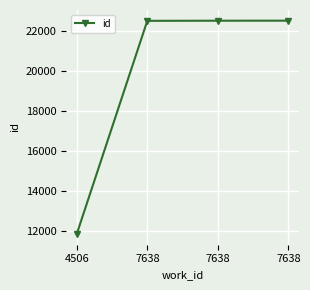

The chart shows a value of 22508 at 7638. True or false?

True